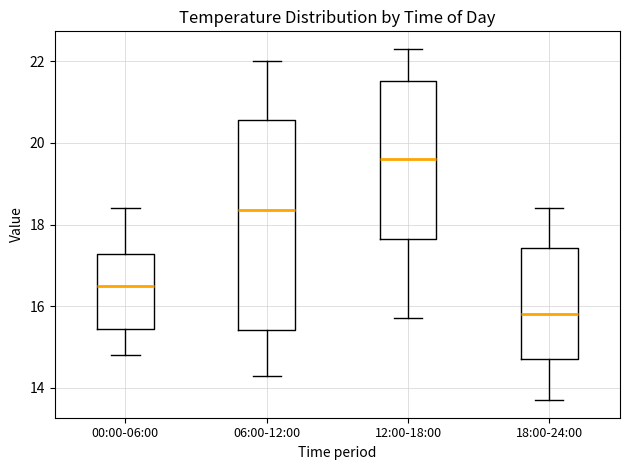

Where does the lower whisker of the box for 06:00-12:00 end on the y-axis? The values are not printed on the chart, so give them approximately, as read against the axis.

14.4